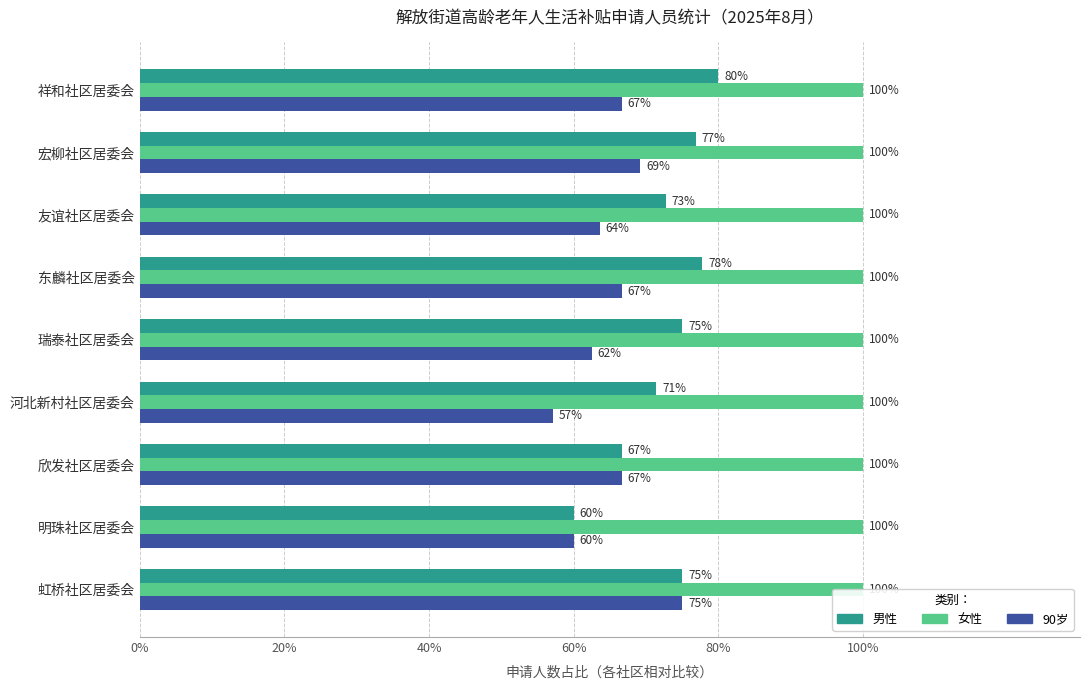

What is the value of the 男性 bar at the 1st from the left?

80.0